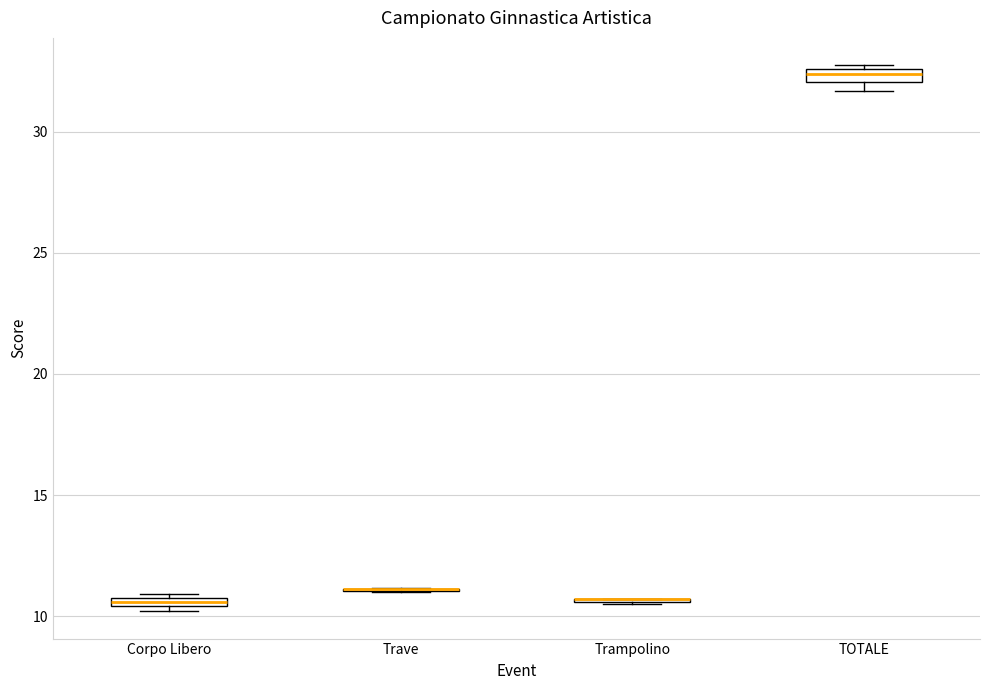

Where is the upper edge of the box for Corpo Libero on the y-axis? The values are not printed on the chart, so give them approximately, as read against the axis.

11.0